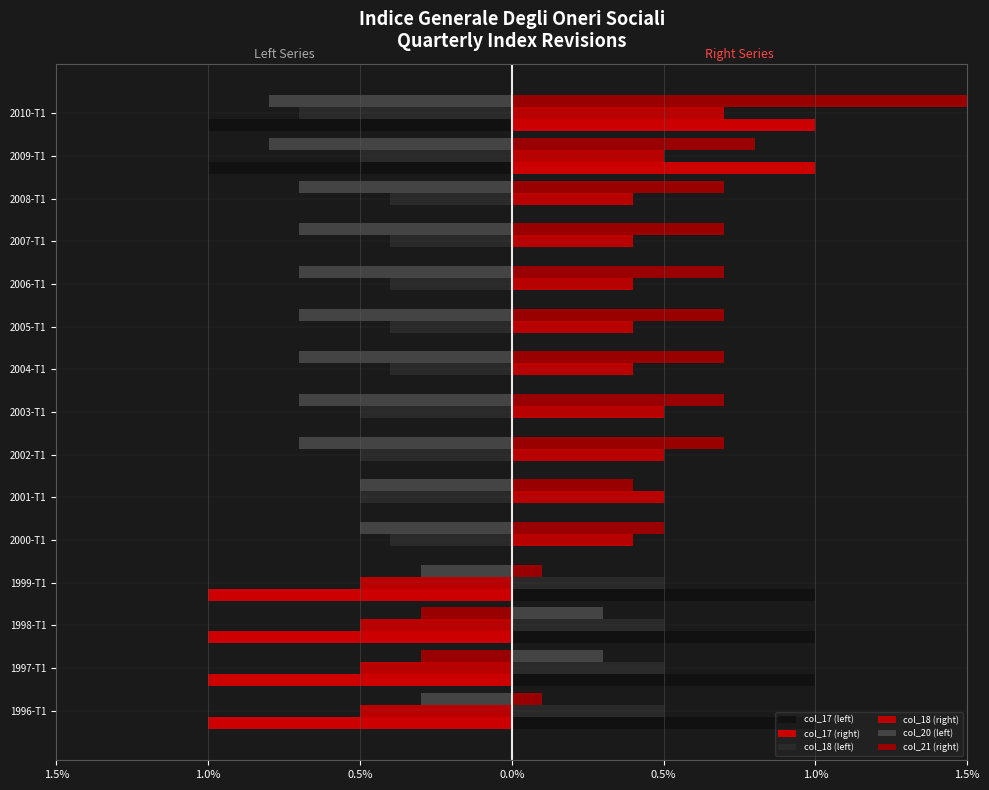

What is the difference between the maximum and minimum values in the col_18 (left) series?

1.2